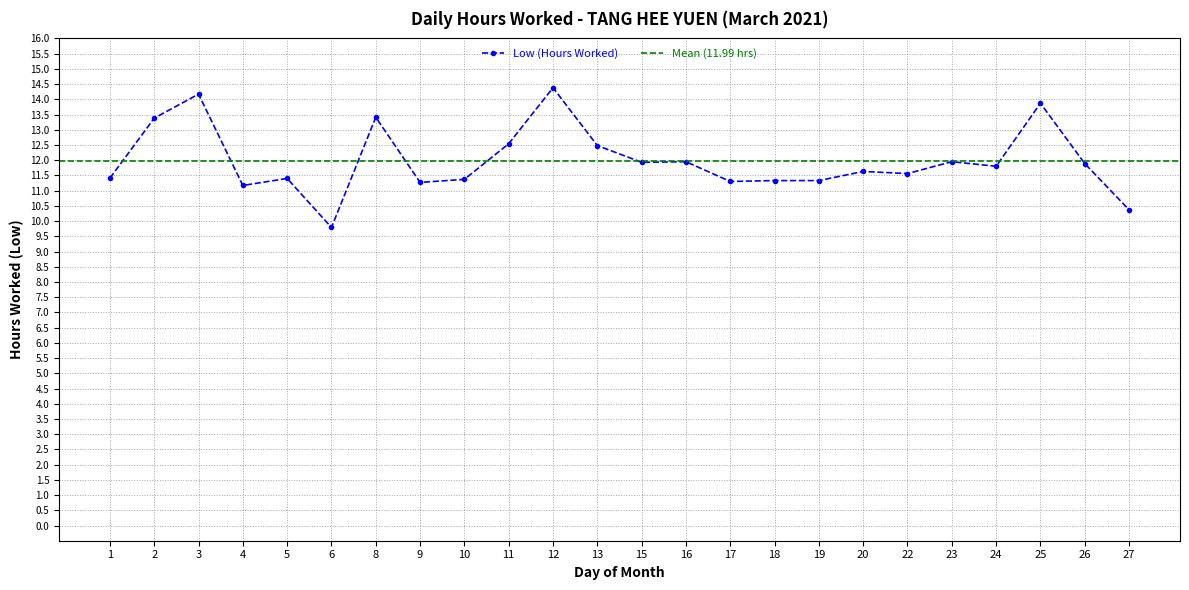

How many distinct data groups are displayed?

1